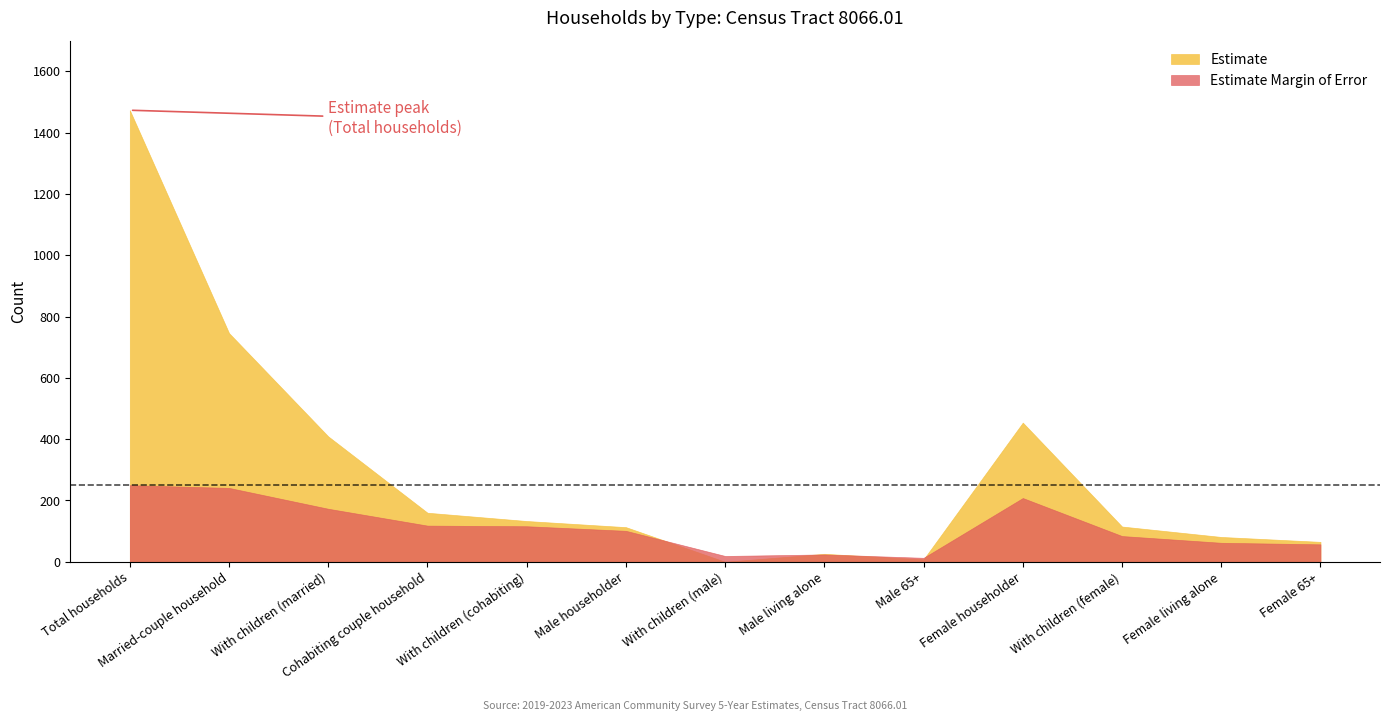

At how many categories does at least one series exceed 19?

11